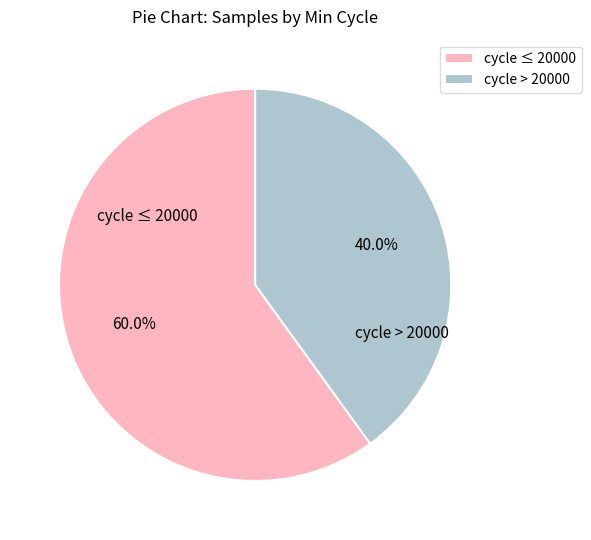

Which category has the biggest portion of the pie?

cycle ≤ 20000